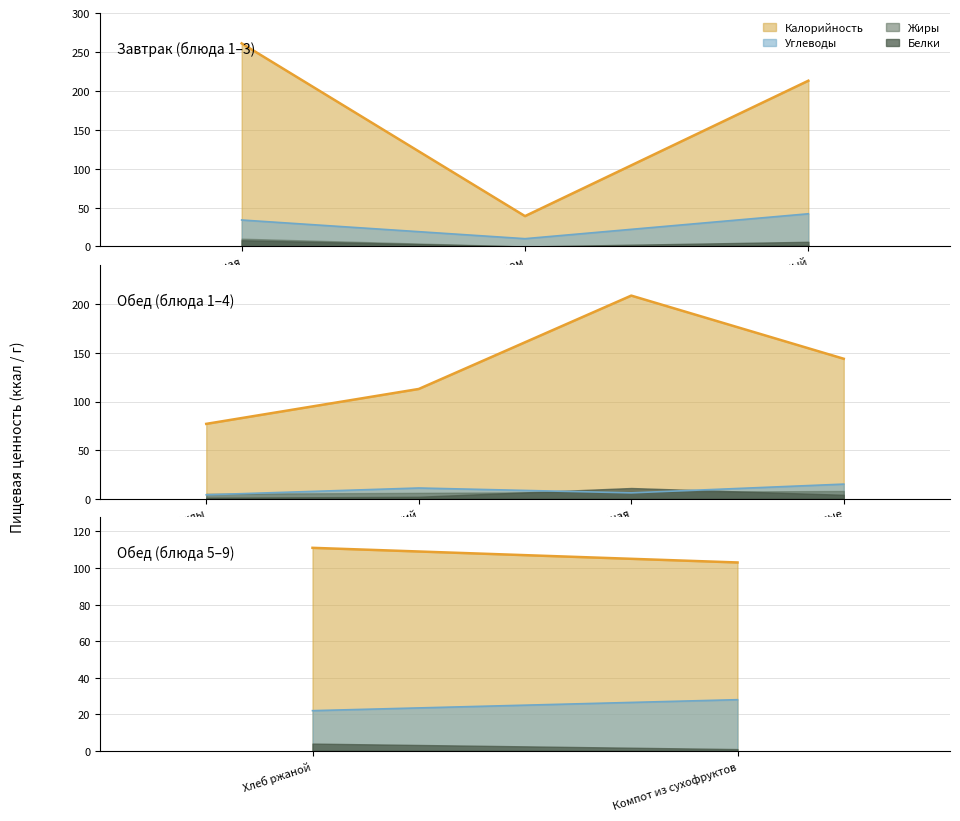

Is it true that Калорийность equals 38.2 at Овощи припущенные?

False